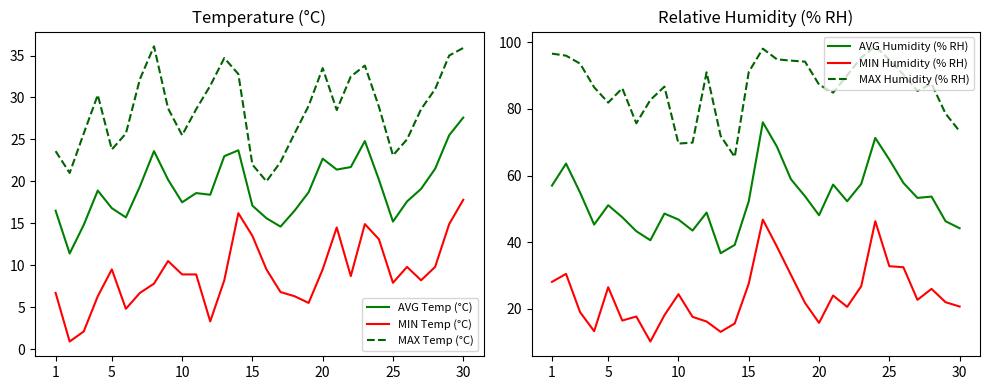

What is the lowest value of the AVG Temp (°C) series?

11.4